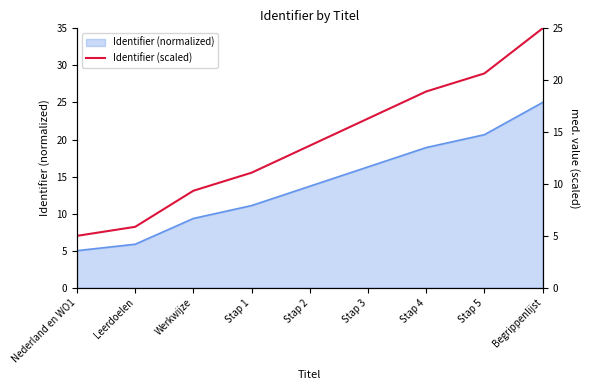

List the labels in order of value, largest first.

Begrippenlijst, Stap 5, Stap 4, Stap 3, Stap 2, Stap 1, Werkwijze, Leerdoelen, Nederland en WO1